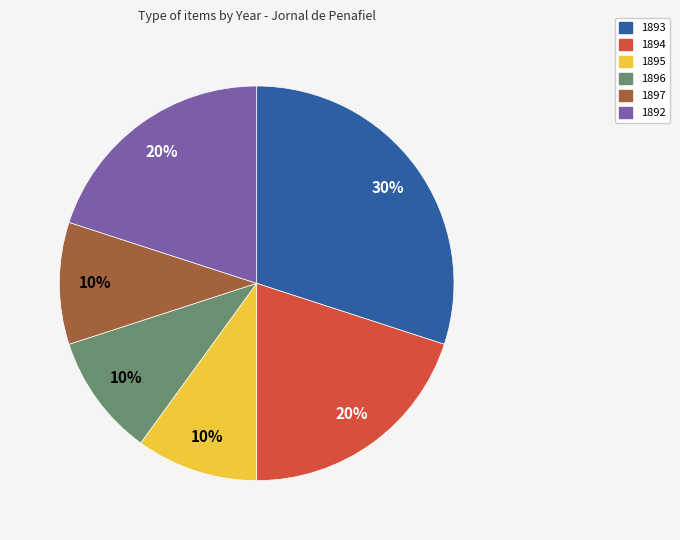

Is it true that 1892 is 13% of the pie?

False